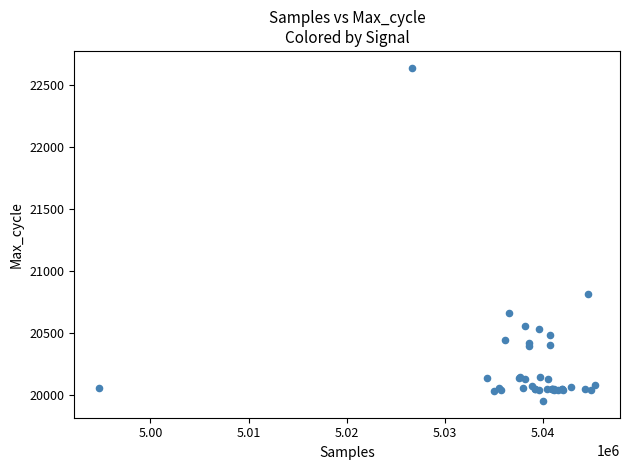

What Y value in the scatter plot is closest to 21298?

20819